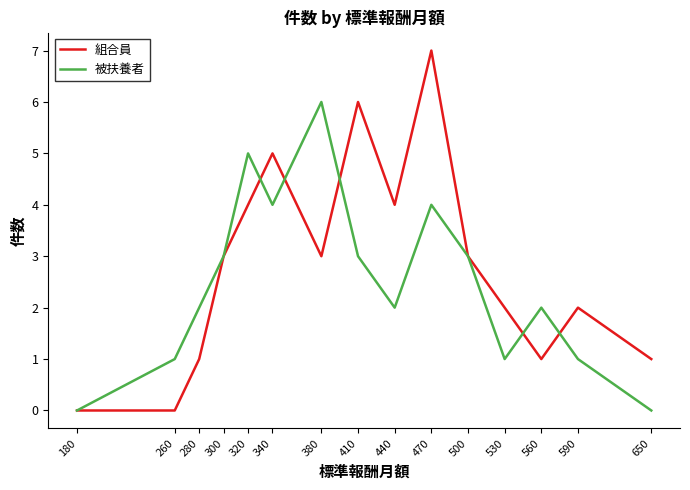

Which series changed the most between 300 and 380?

被扶養者